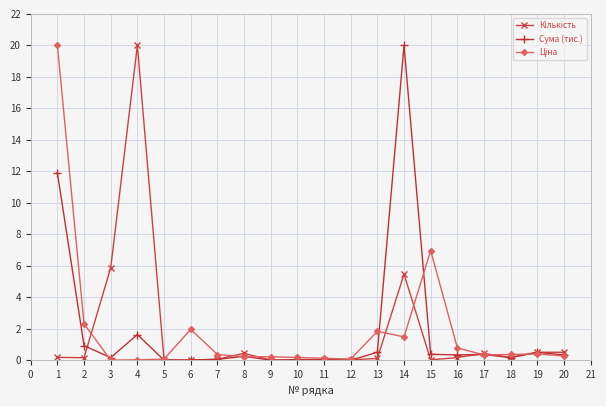

What is the difference between the highest and lowest values at 7?

0.3